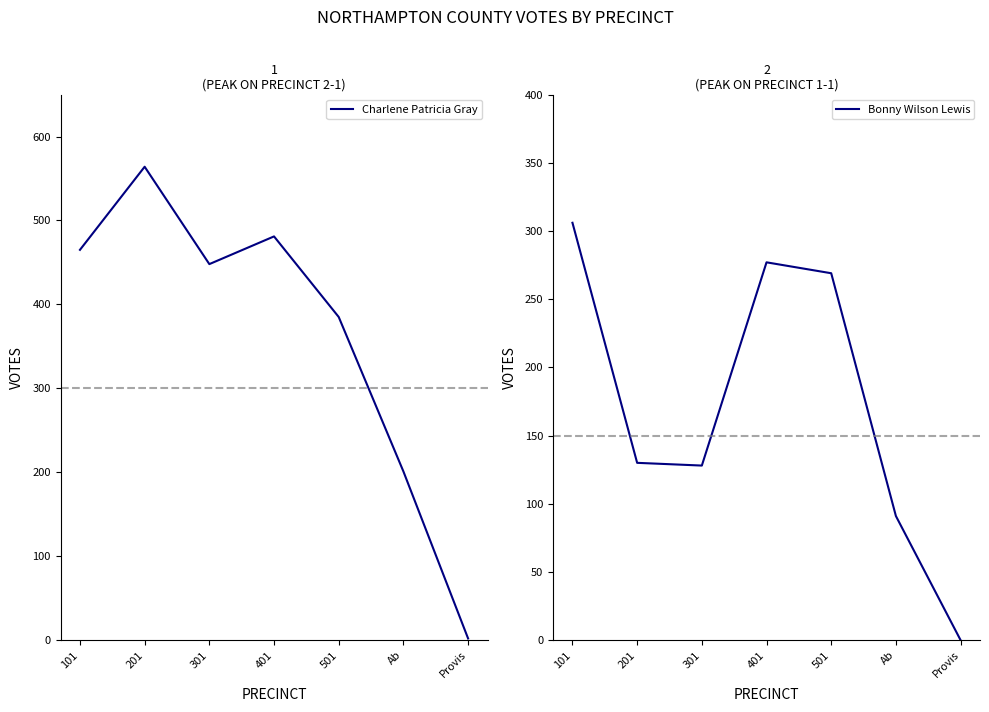

Does the chart display data point markers on the line(s)?

No